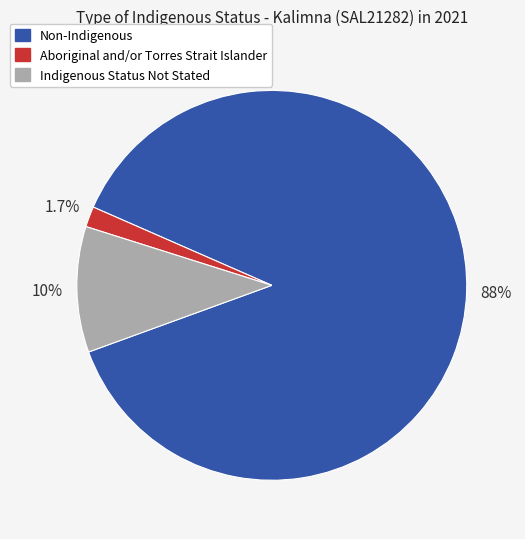

How many slices are in this pie chart?

3